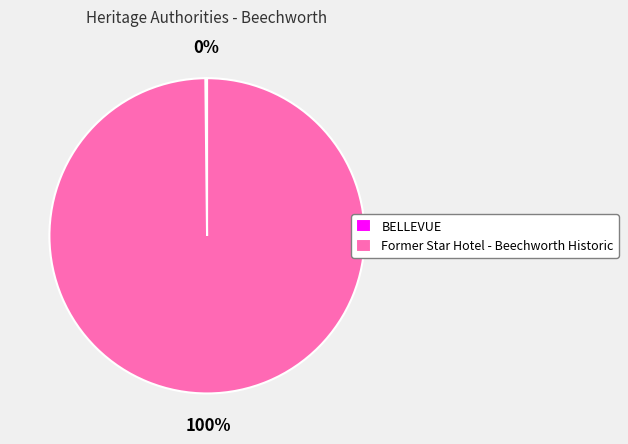

Is there a majority slice in this chart?

Yes